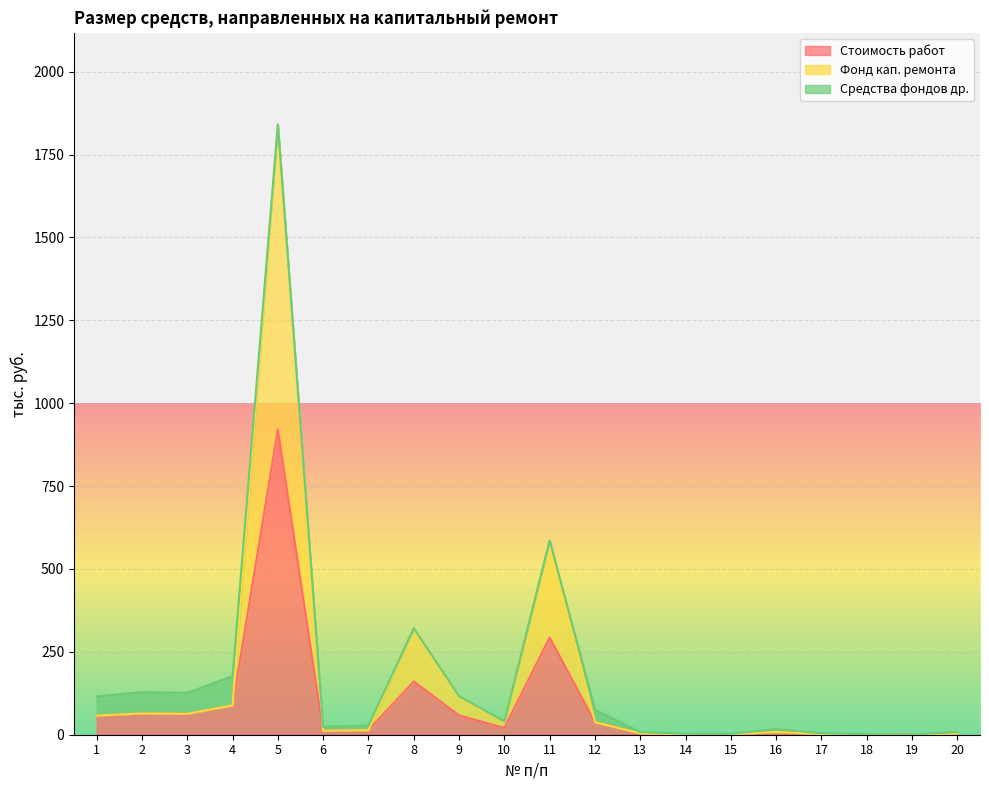

What is the total value across all series at 4?

177.0